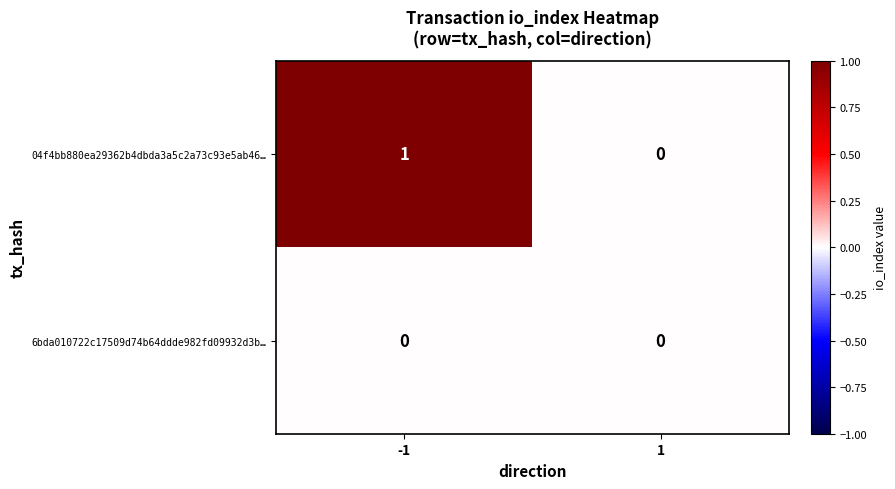

Is it true that 04f4bb880ea29362b4dbda3a5c2a73c93e5ab46… equals 1 at 1?

False